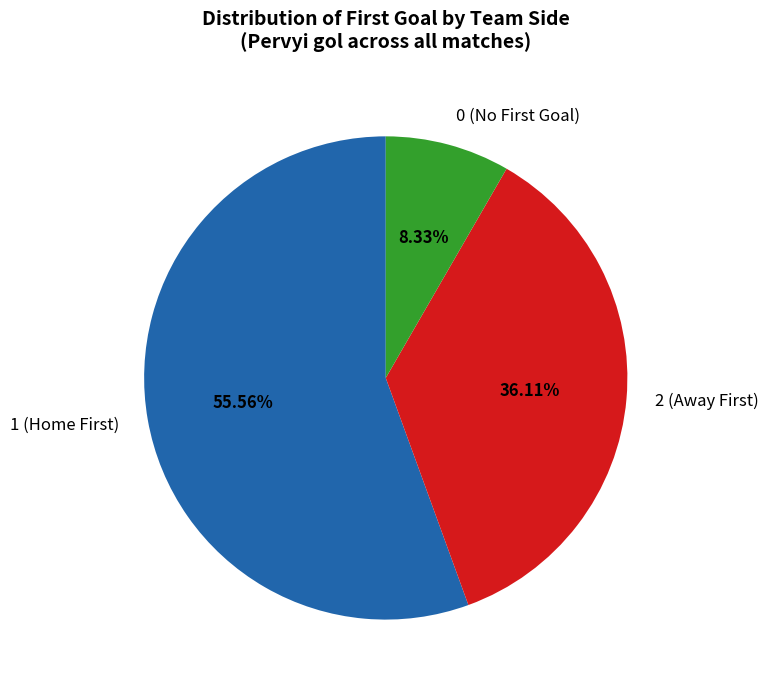

To the nearest percent, what is the average slice percentage?

33%